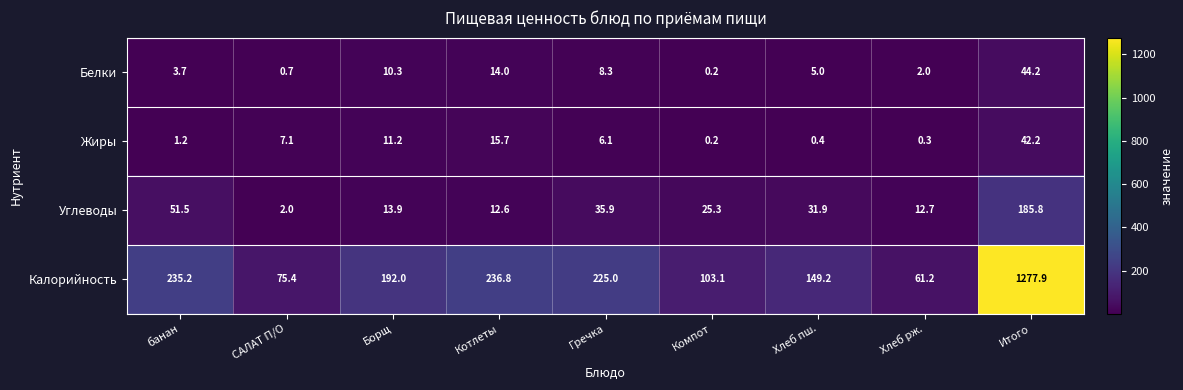

Where is Калорийность nearest to the value 669?

Котлеты